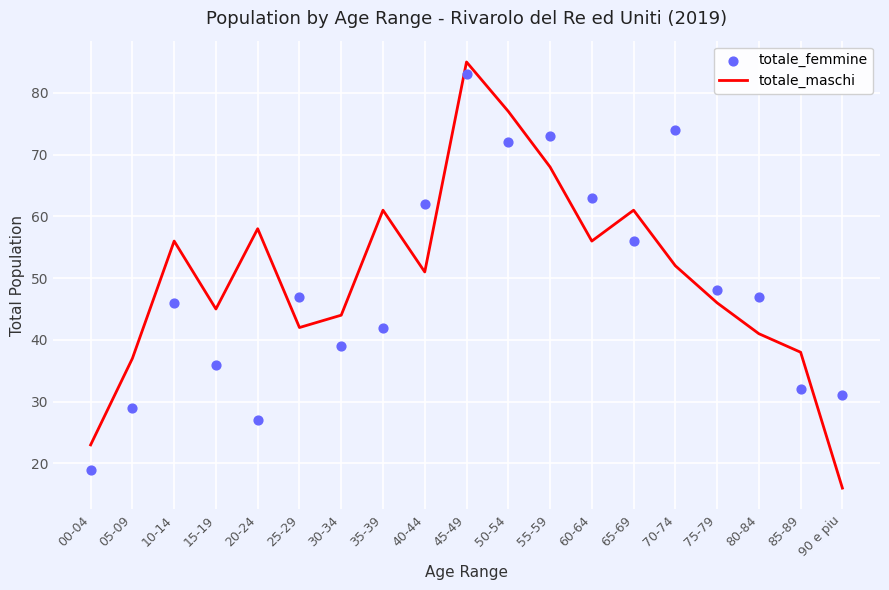

Which series contains the highest Y value?

totale_maschi